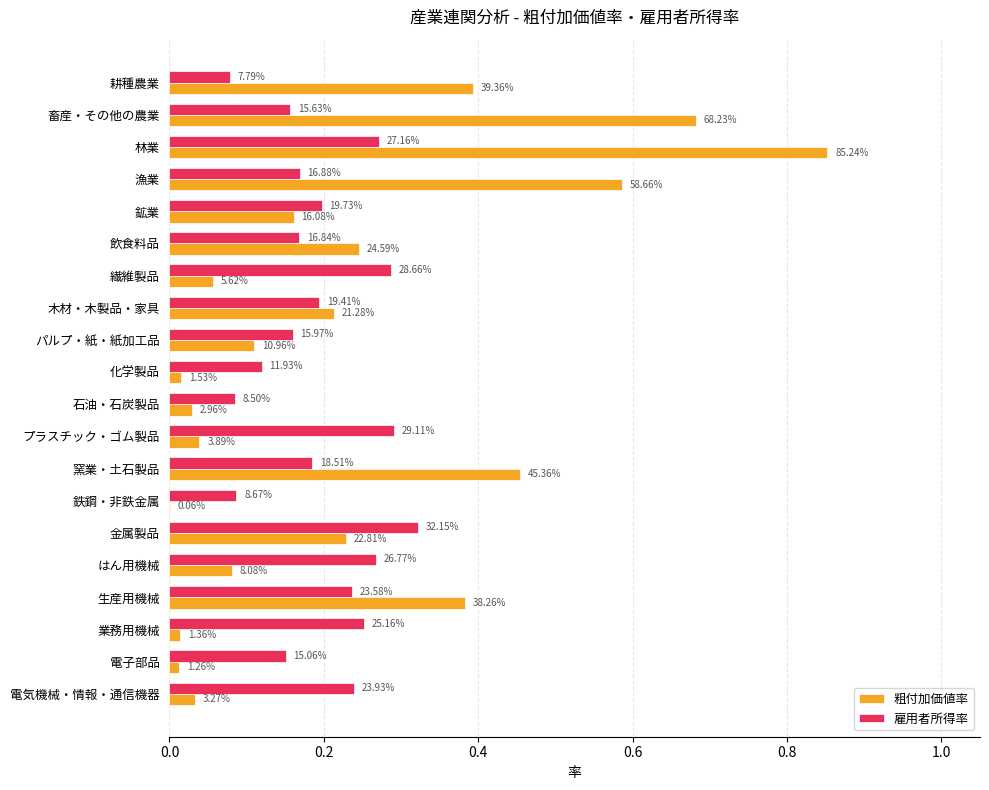

What are all the series names shown in the legend?

粗付加価値率, 雇用者所得率